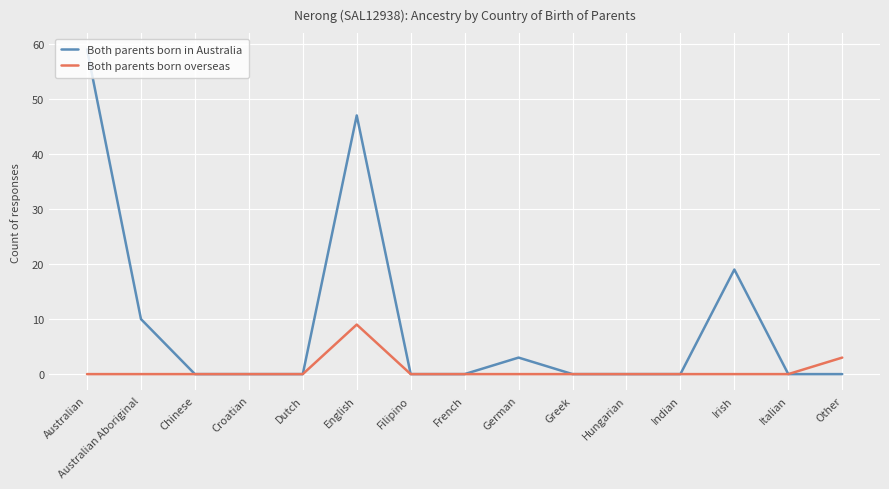

How many series are shown in this chart?

2